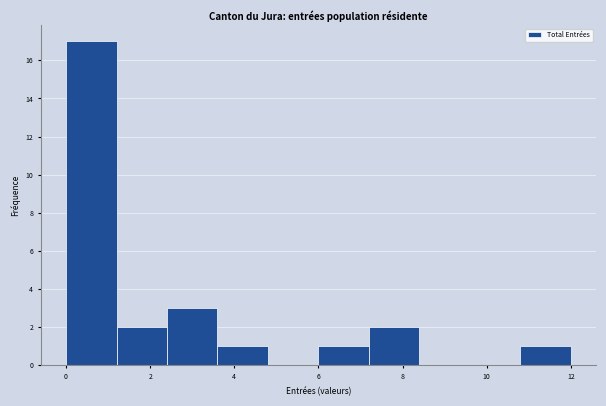

Reading left to right, list every bar in this chart as the range it spans on the x-axis followed by its height. The values are not printed on the chart, so give them approximately, as read against the axis.

0.0 to 1.2: 17
1.2 to 2.4: 2
2.4 to 3.6: 3
3.6 to 4.8: 1
4.8 to 6.0: 0
6.0 to 7.2: 1
7.2 to 8.4: 2
8.4 to 9.6: 0
9.6 to 10.8: 0
10.8 to 12.0: 1